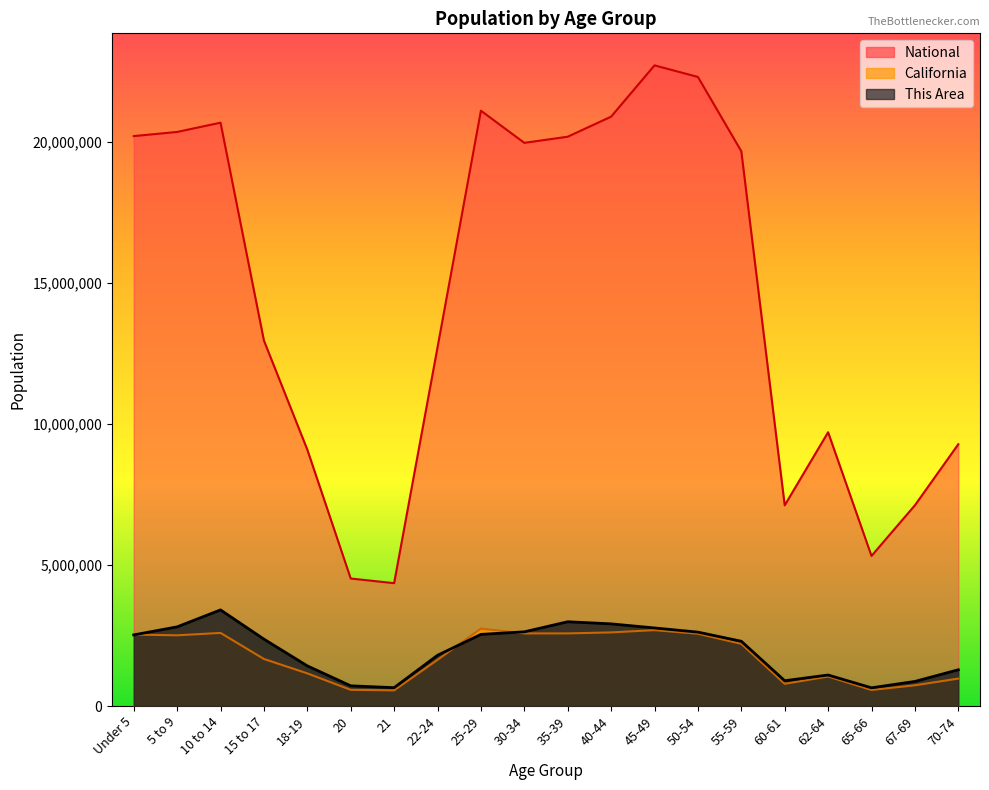

Where is the first local minimum for California?

5 to 9